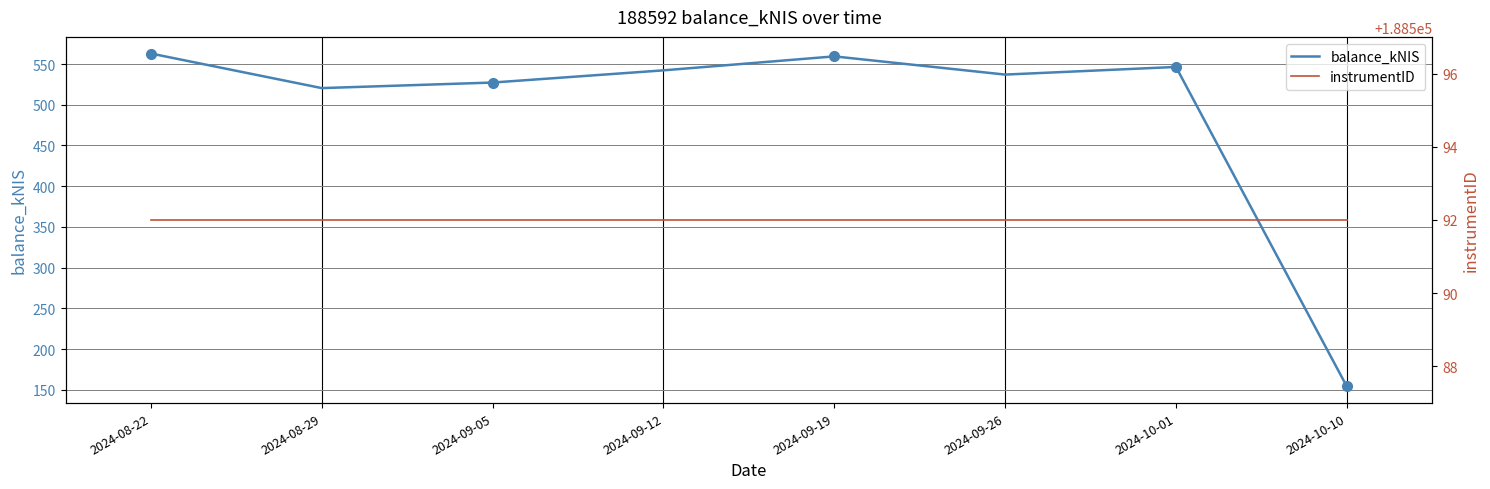

Which category has the highest value across all series?

2024-08-22